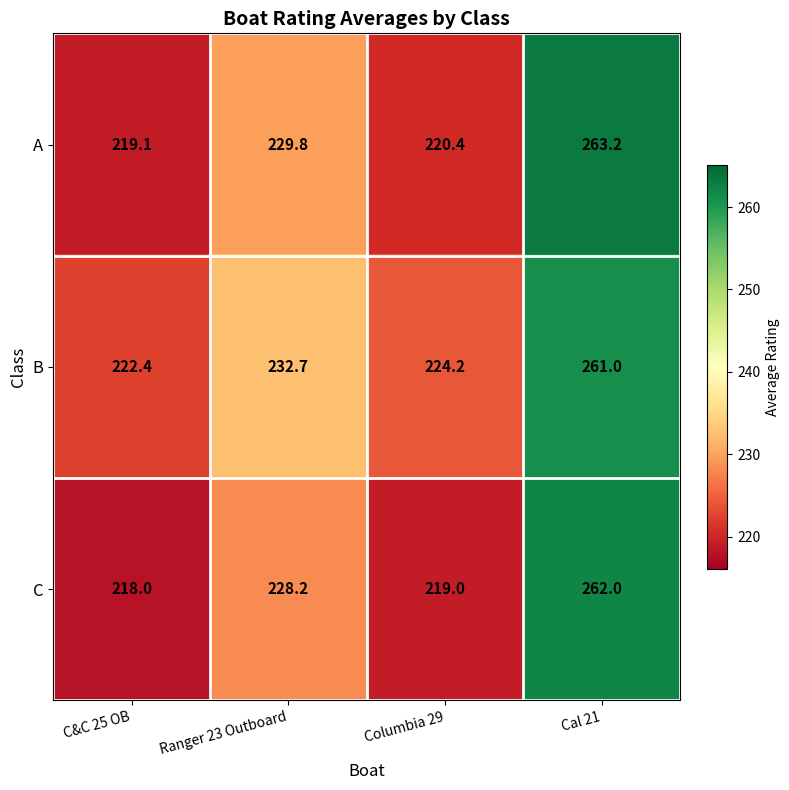

What is the maximum value shown in the chart?

263.2